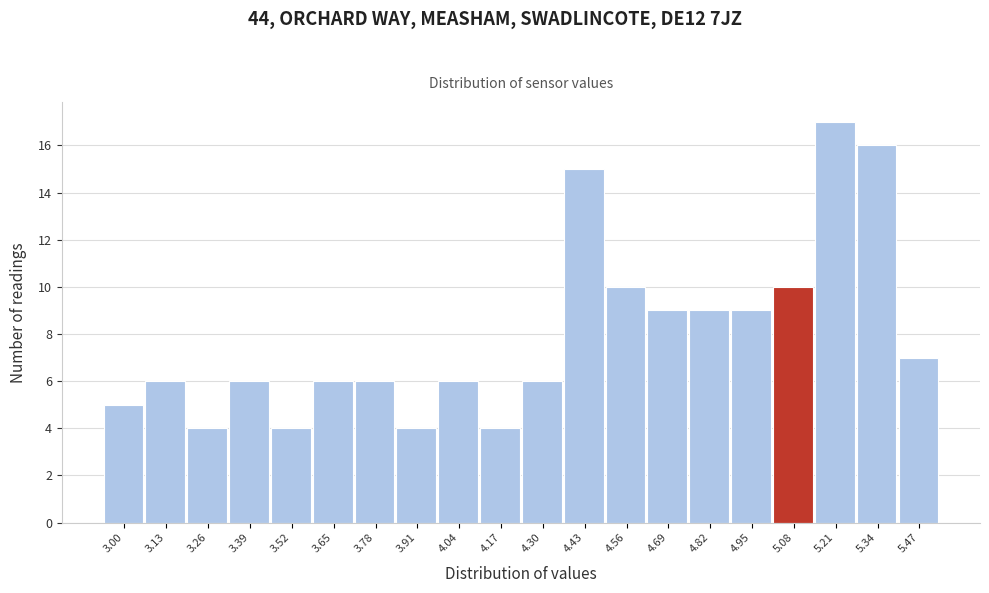

Reading left to right, list all the values displayed in this chart.

3.00=5	3.13=6	3.26=4	3.39=6	3.52=4	3.65=6	3.78=6	3.91=4	4.04=6	4.17=4	4.30=6	4.43=15	4.56=10	4.69=9	4.82=9	4.95=9	5.08=10	5.21=17	5.34=16	5.47=7